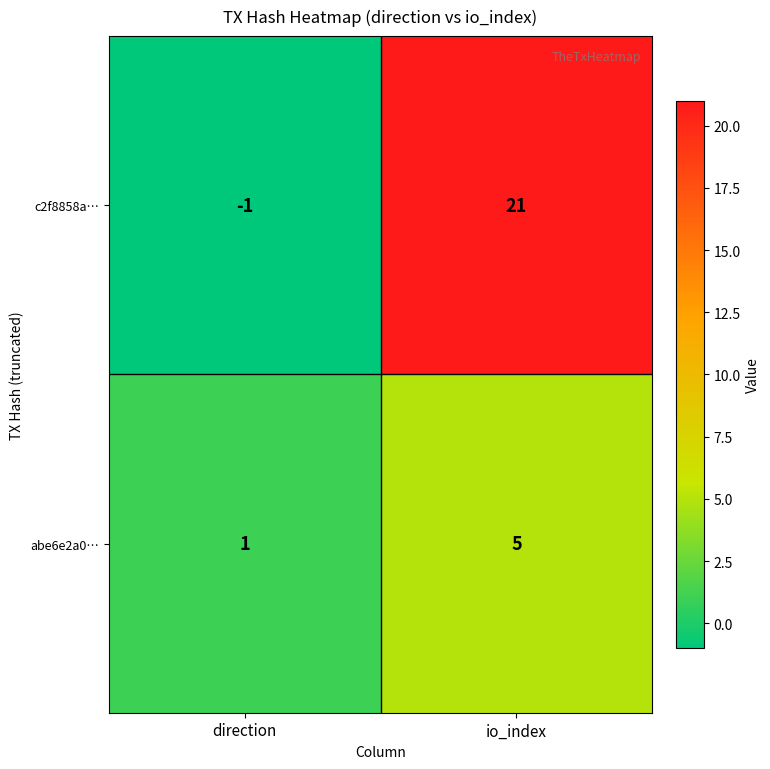

What is the difference between the c2f8858a… values at io_index and direction?

22